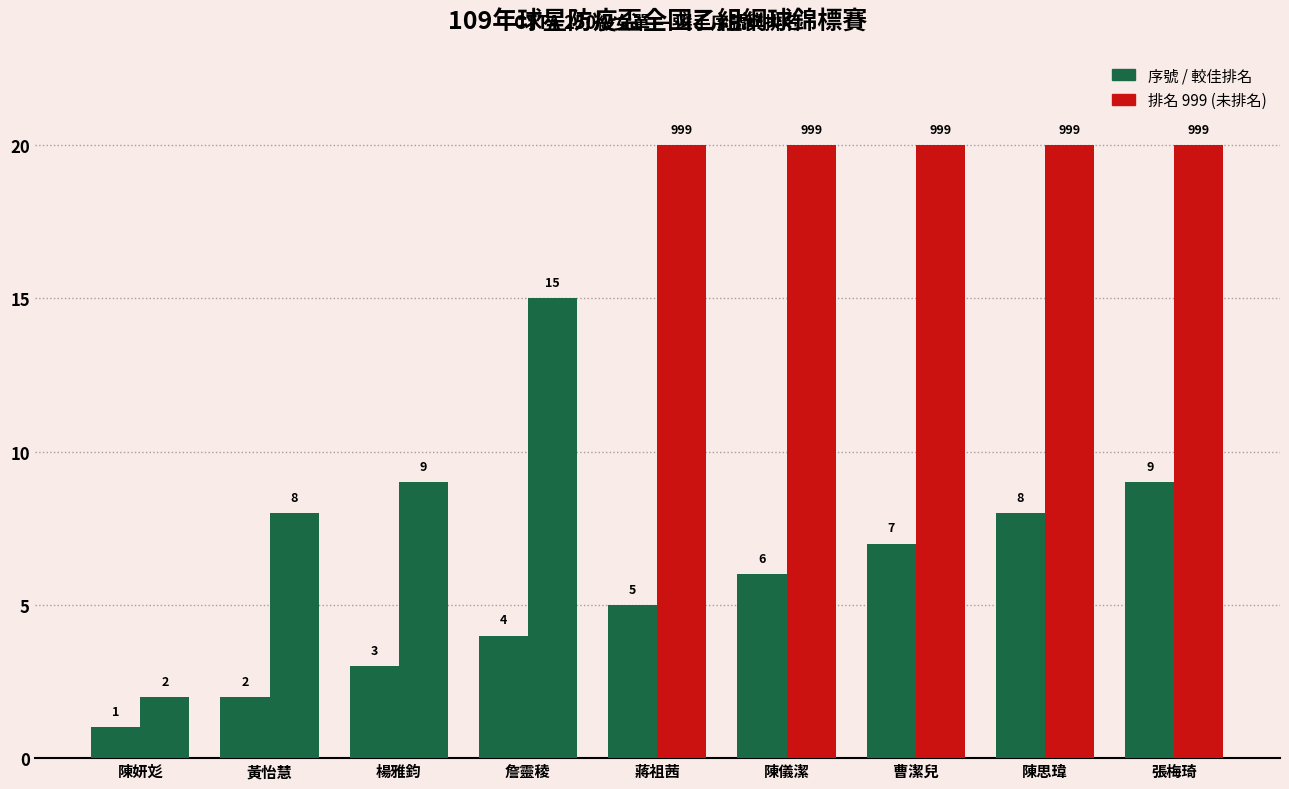

What is the label of the 1st bar from the left?

陳妍彣